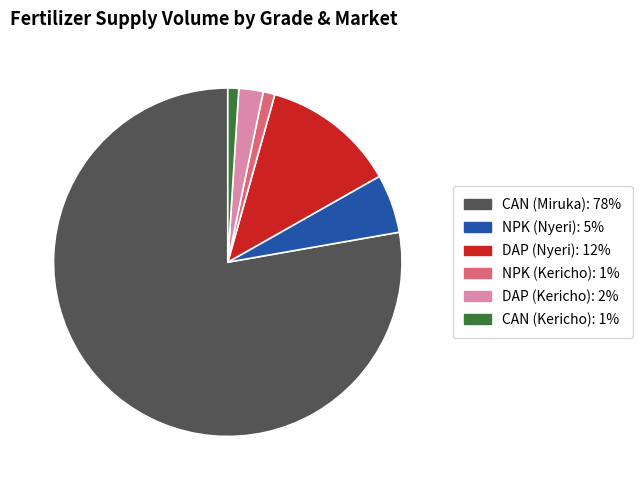

True or false: DAP (Nyeri) accounts for 21% of the total.

False